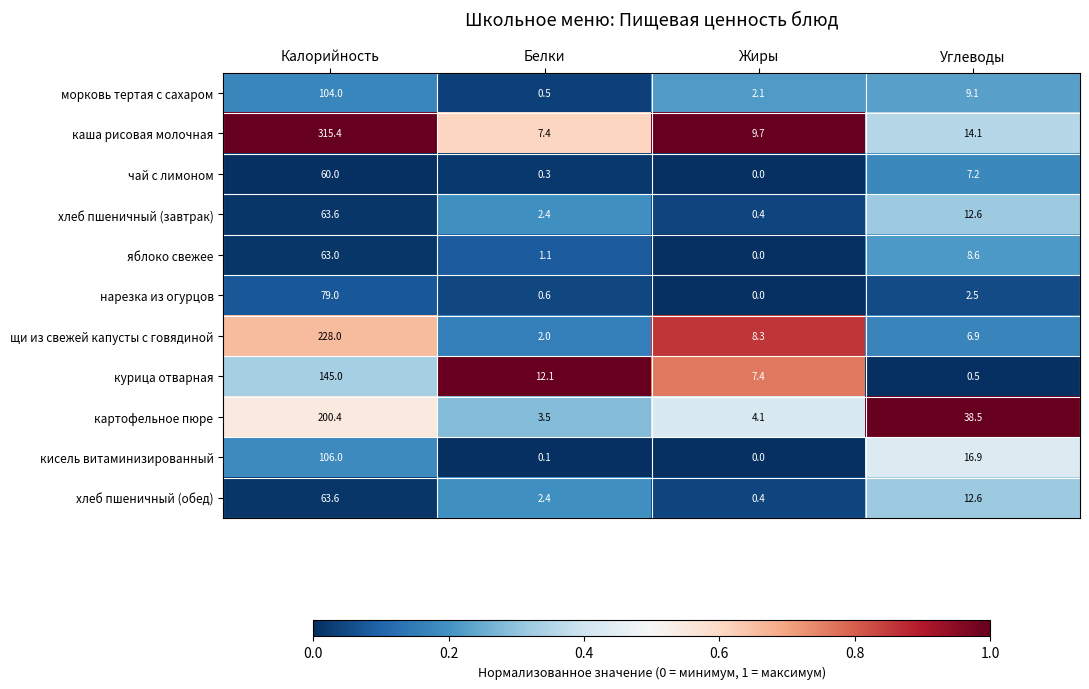

The морковь тертая с сахаром series shows 176.1 at Калорийность. True or false?

False